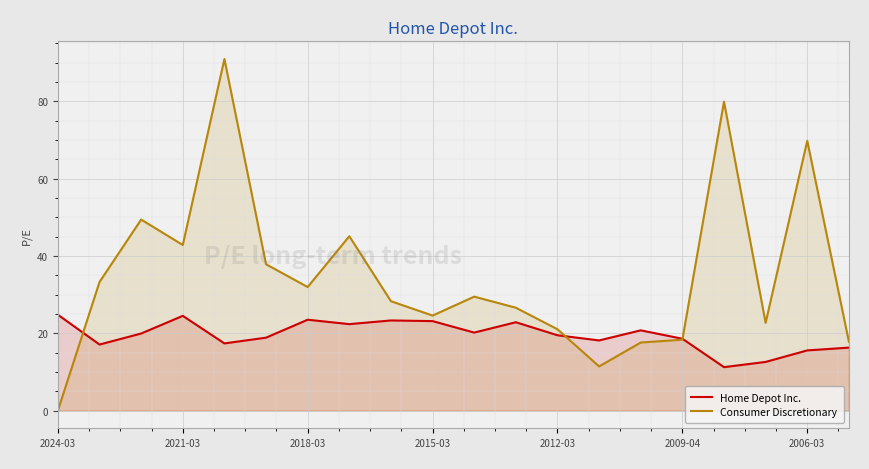

The Consumer Discretionary series shows 26.6 at 11. True or false?

True